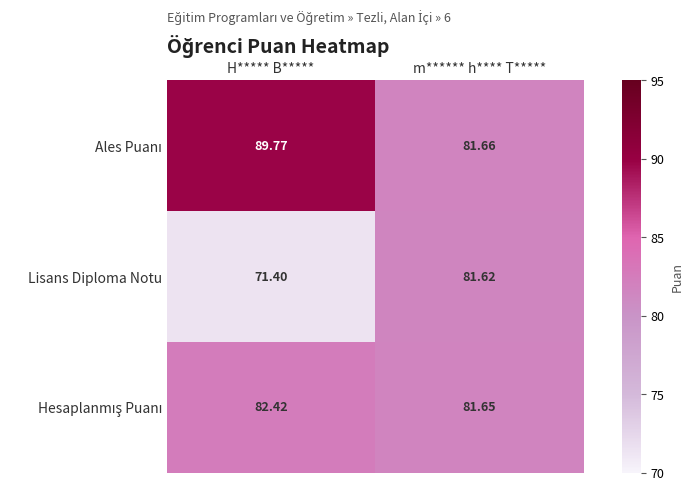

Which series has the widest spread of values?

Lisans Diploma Notu